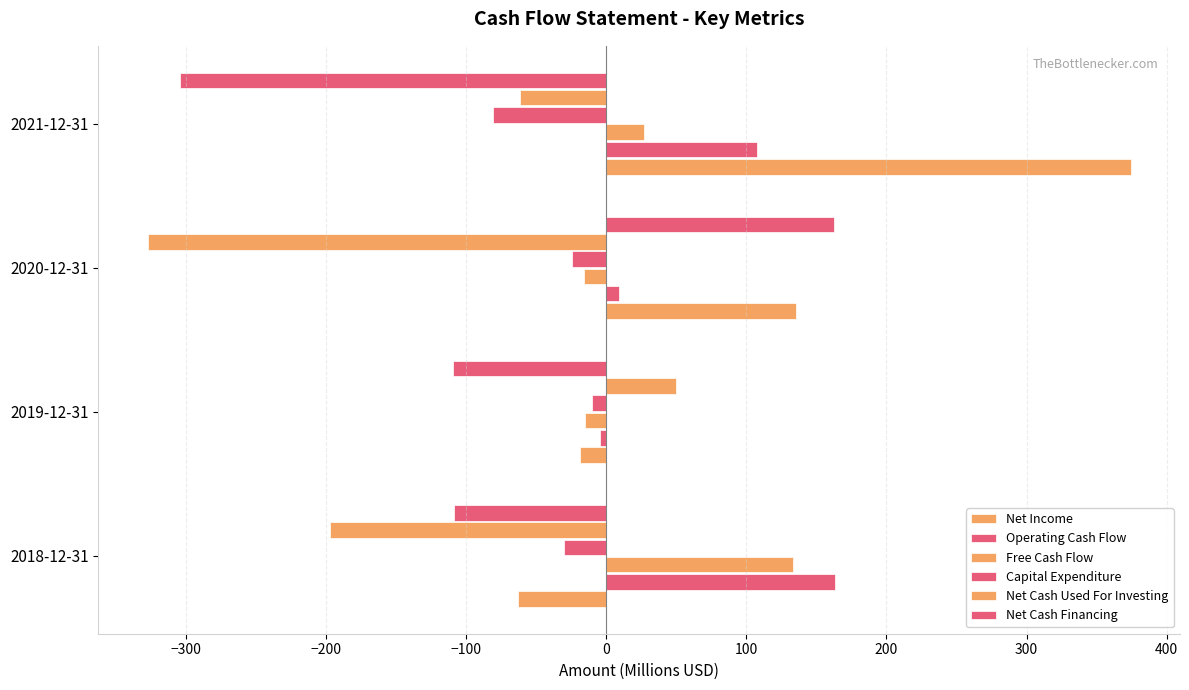

How many data points in Net Cash Used For Investing are less than -61?

3